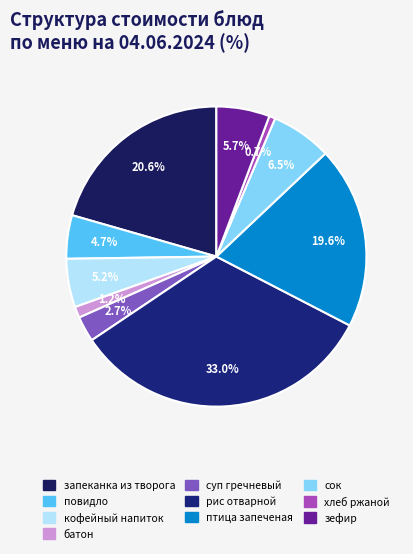

Combined, do хлеб ржаной and батон account for over 50%?

No